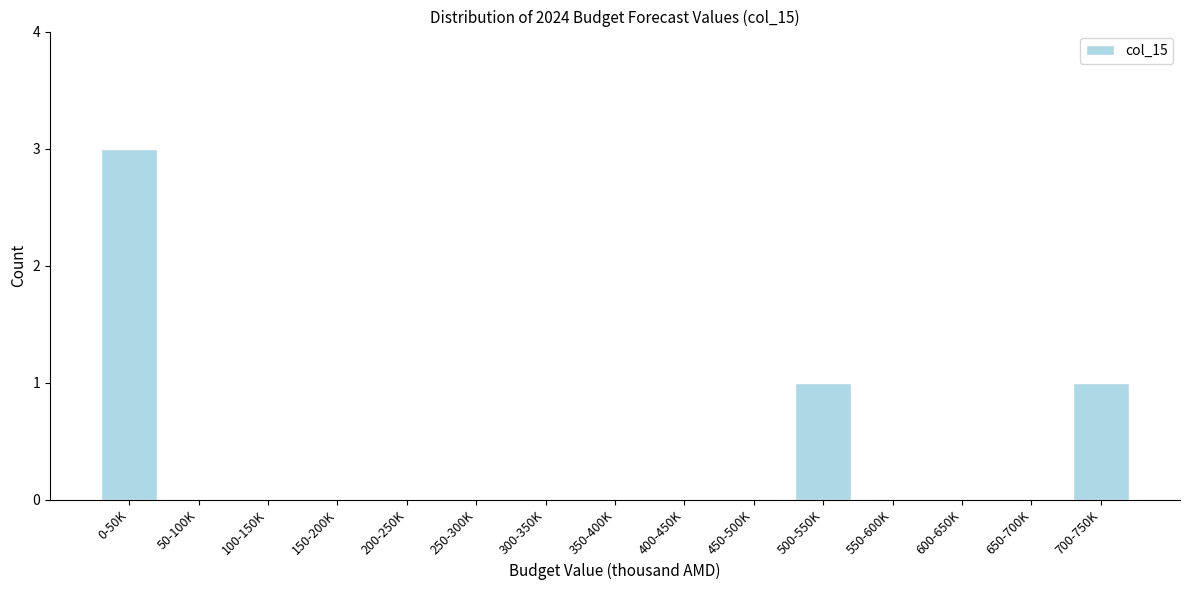

Reading right to left, what are all the values shown in this chart?

700-750K=1	650-700K=0	600-650K=0	550-600K=0	500-550K=1	450-500K=0	400-450K=0	350-400K=0	300-350K=0	250-300K=0	200-250K=0	150-200K=0	100-150K=0	50-100K=0	0-50K=3